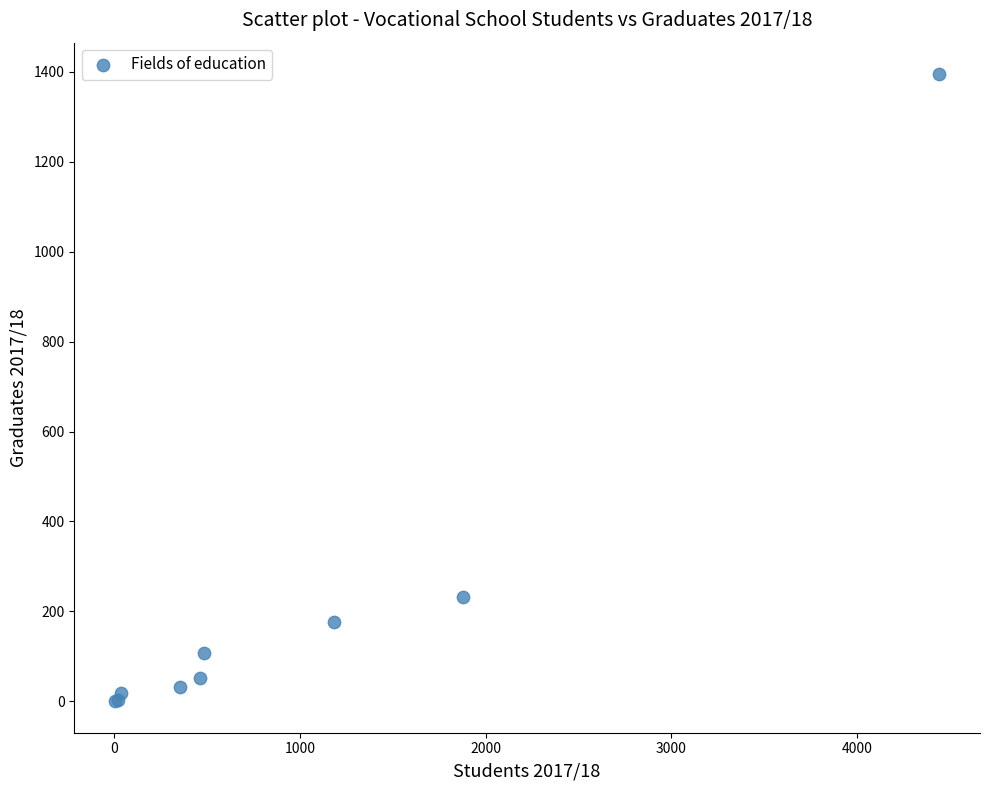

What Y value in the scatter plot is closest to 697?

233